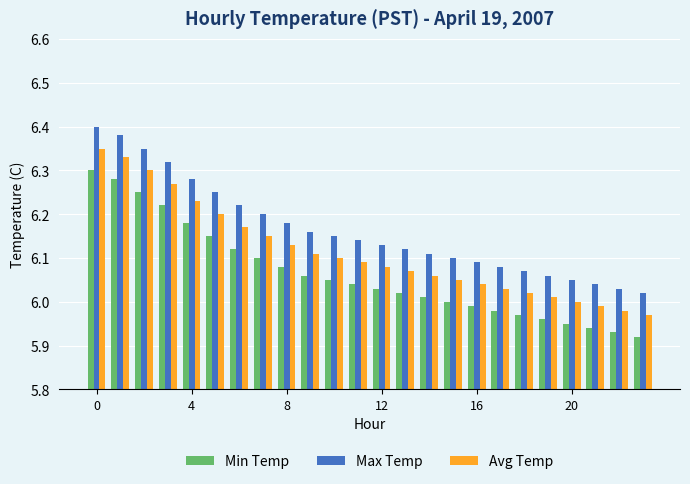

How many groups of bars are there?

24